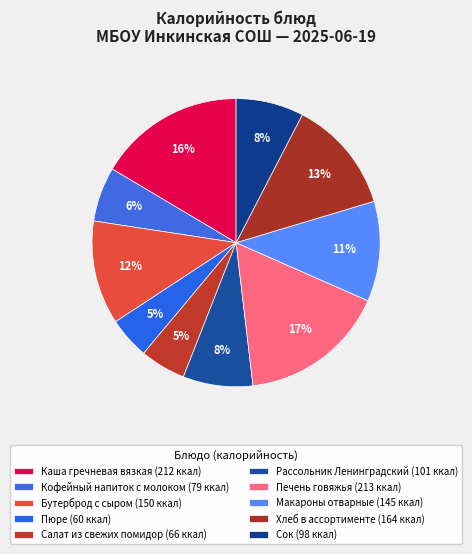

Approximately how many times larger is the value at Рассольник Ленинградский compared to Сок?

1.0